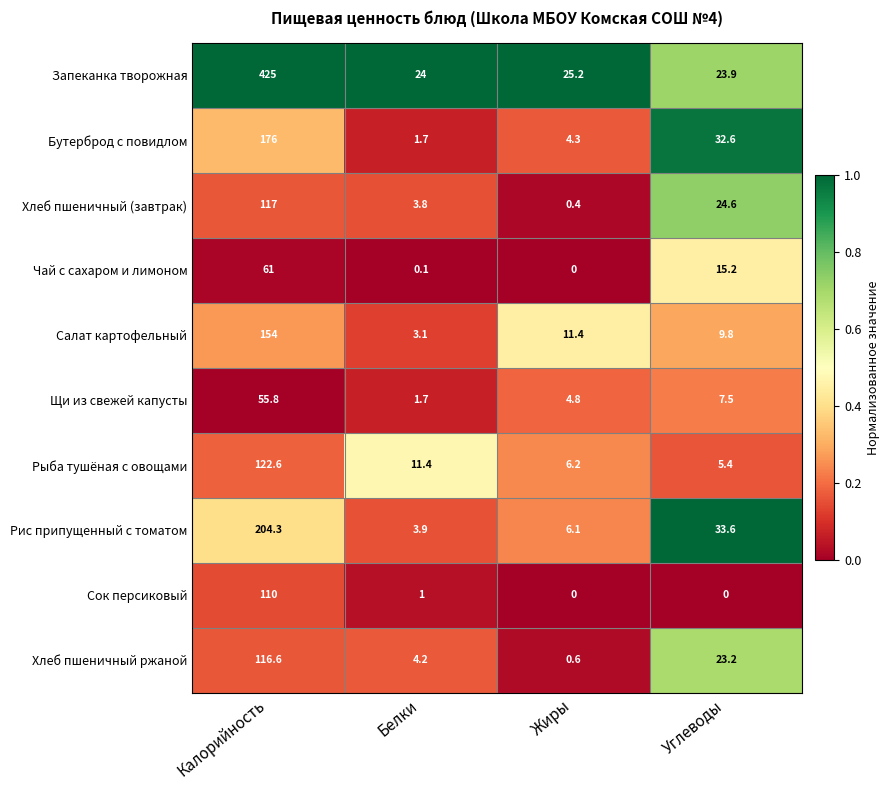

Rank the series by their maximum value, from lowest to highest.

Щи из свежей капусты, Чай с сахаром и лимоном, Сок персиковый, Хлеб пшеничный ржаной, Хлеб пшеничный (завтрак), Рыба тушёная с овощами, Салат картофельный, Бутерброд с повидлом, Рис припущенный с томатом, Запеканка творожная